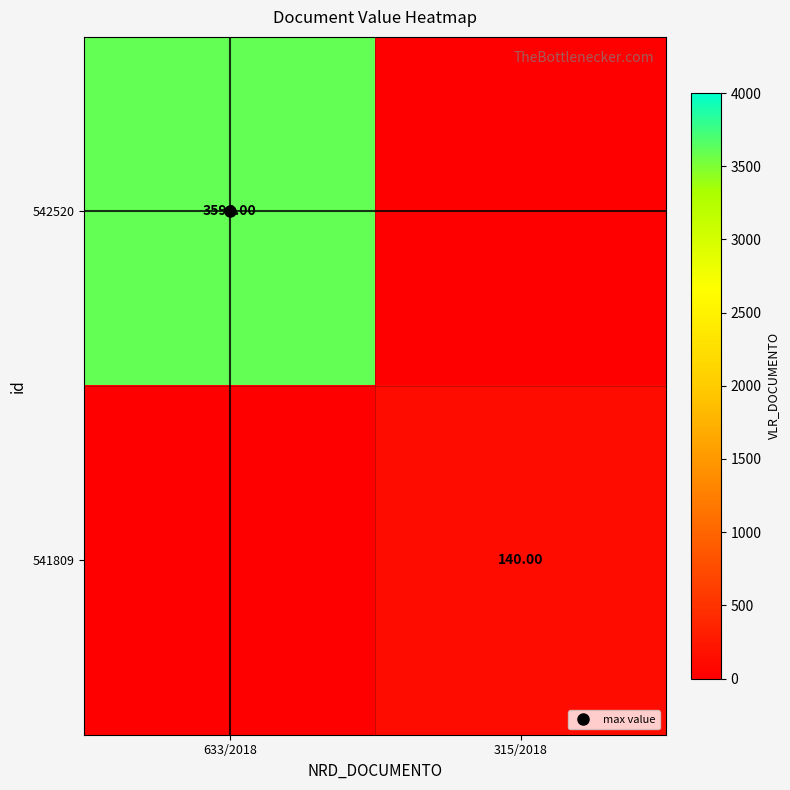

The value of 542520 at 633/2018 is 3596. True or false?

True